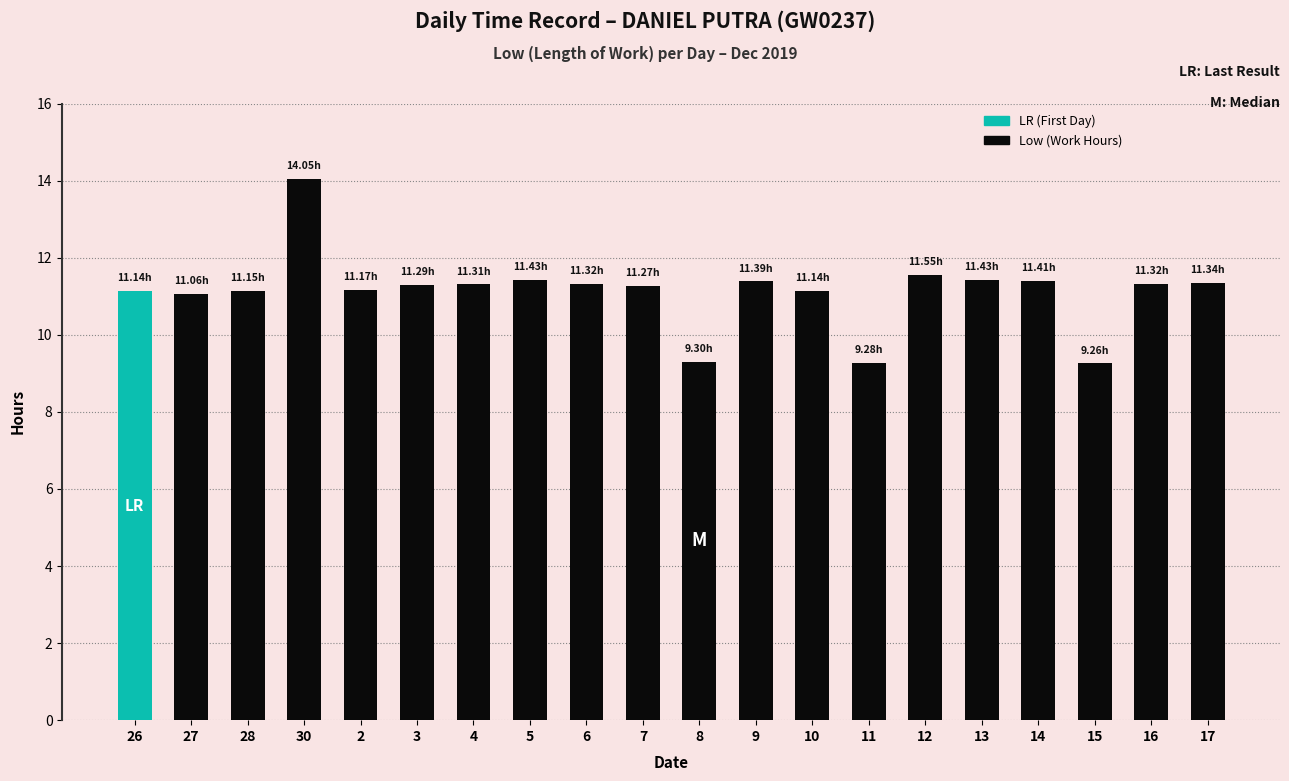

The value at 10 is 7.8. True or false?

False